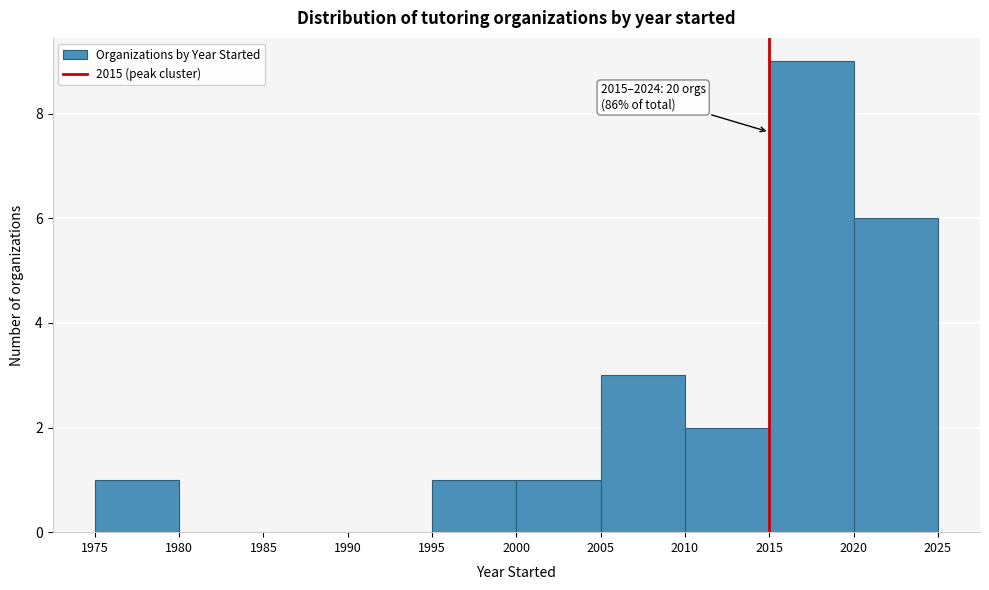

Which range on the x-axis has the tallest bar?

2015 to 2020